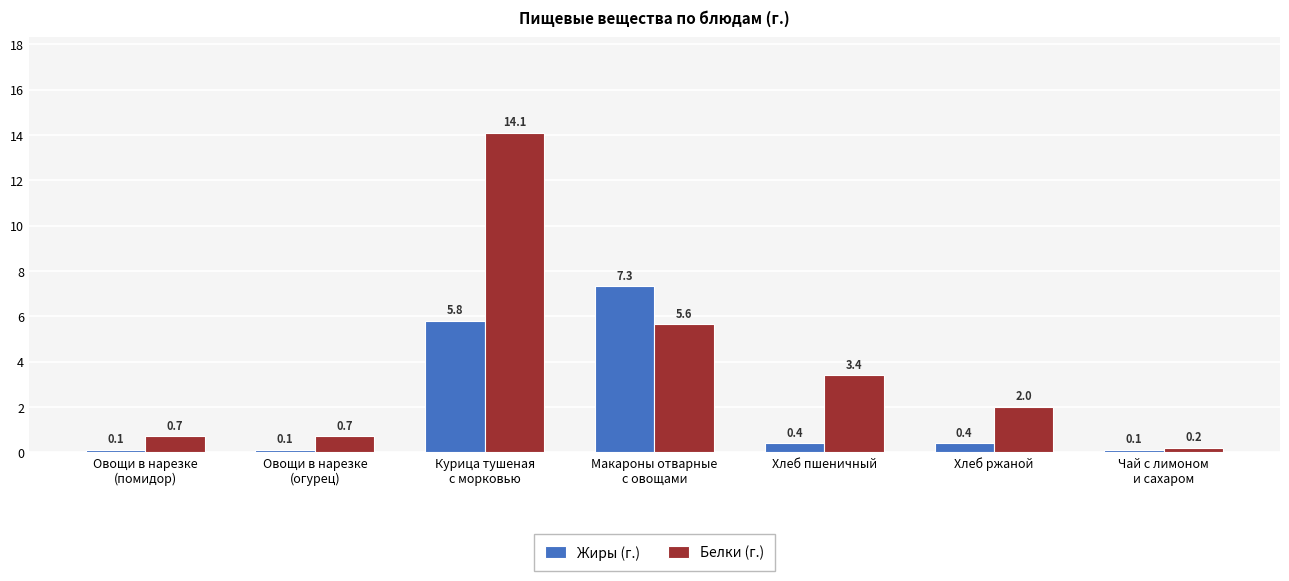

Read the Белки (г.) value at Овощи в нарезке
(помидор).

0.7